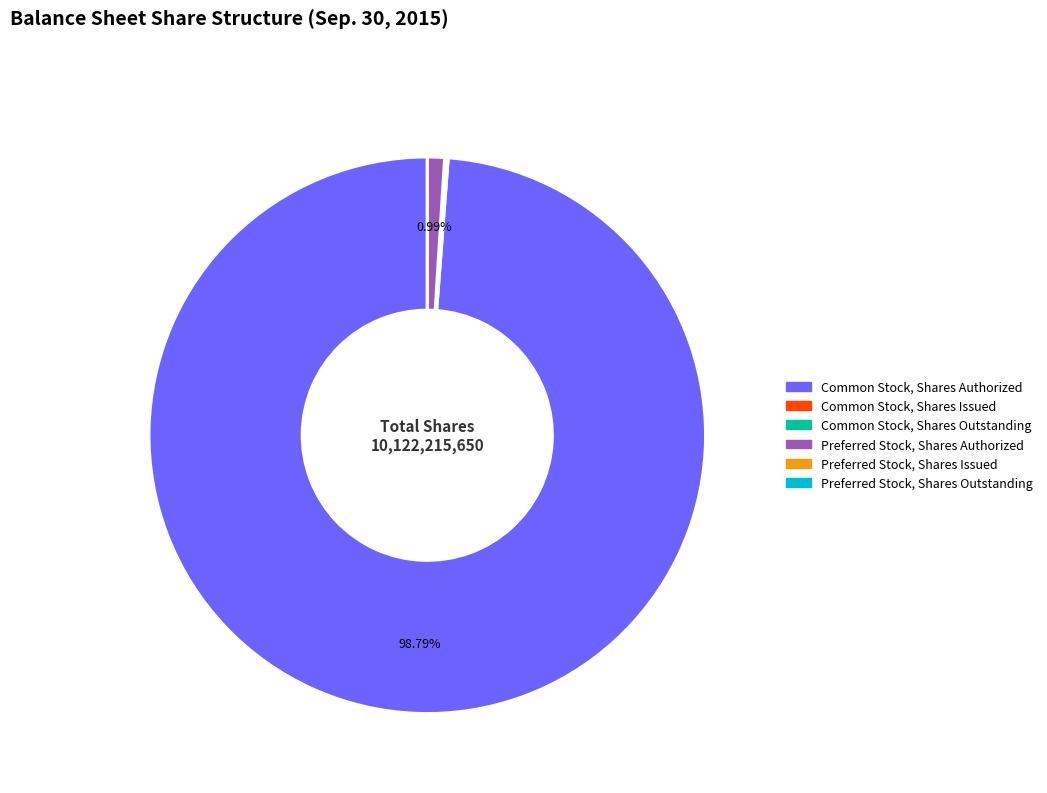

Is there any slice that represents more than half of the pie?

Yes